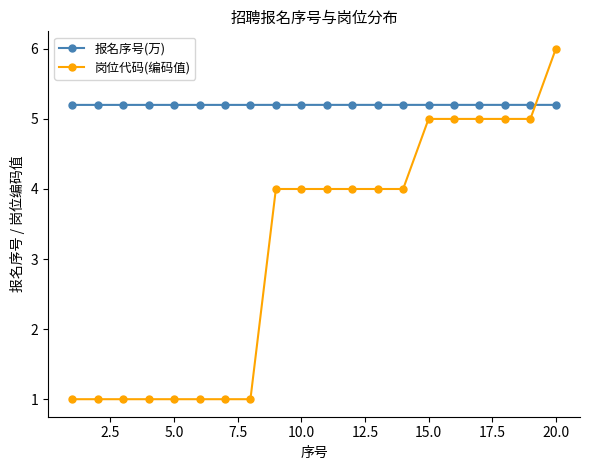

How many lines are shown in the chart?

2